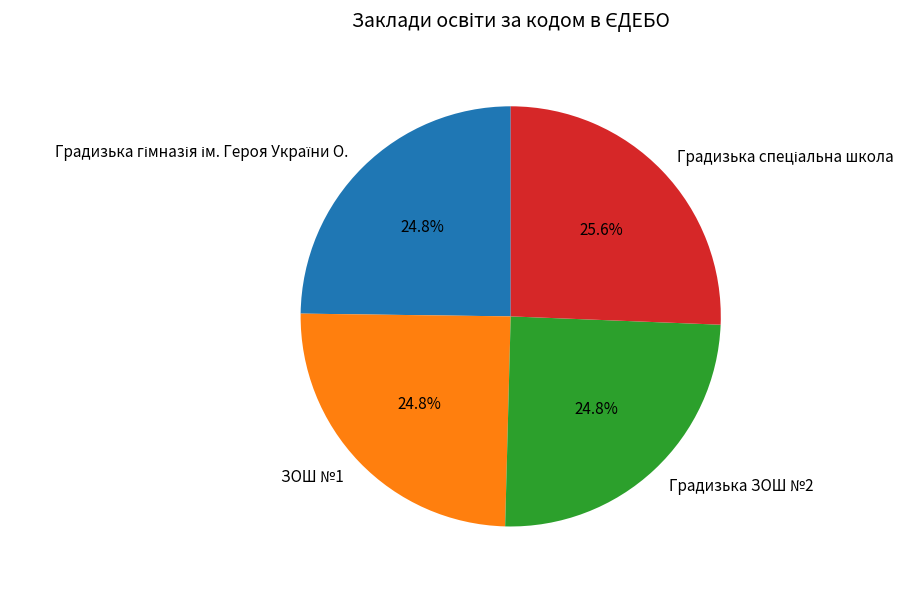

Is there a majority slice in this chart?

No